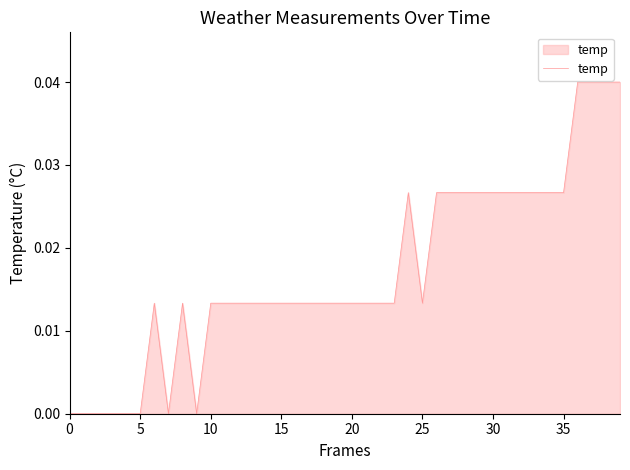

How many lines are shown in the chart?

1